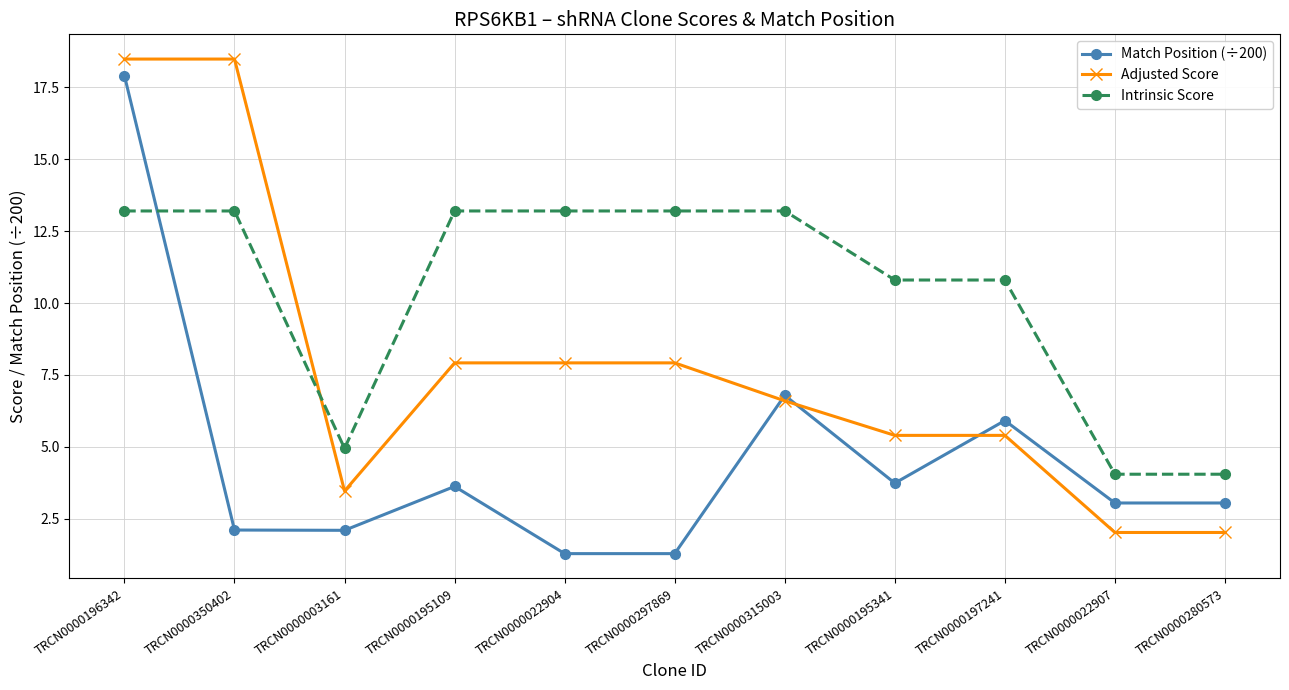

What is the label of the 4th point from the right?

TRCN0000195341